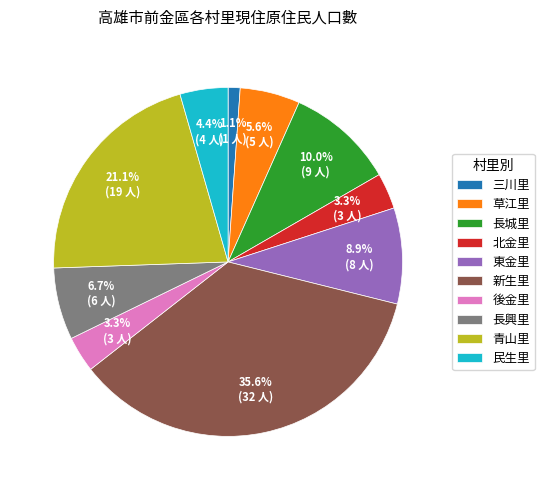

Combined, do 草江里 and 北金里 account for over 50%?

No